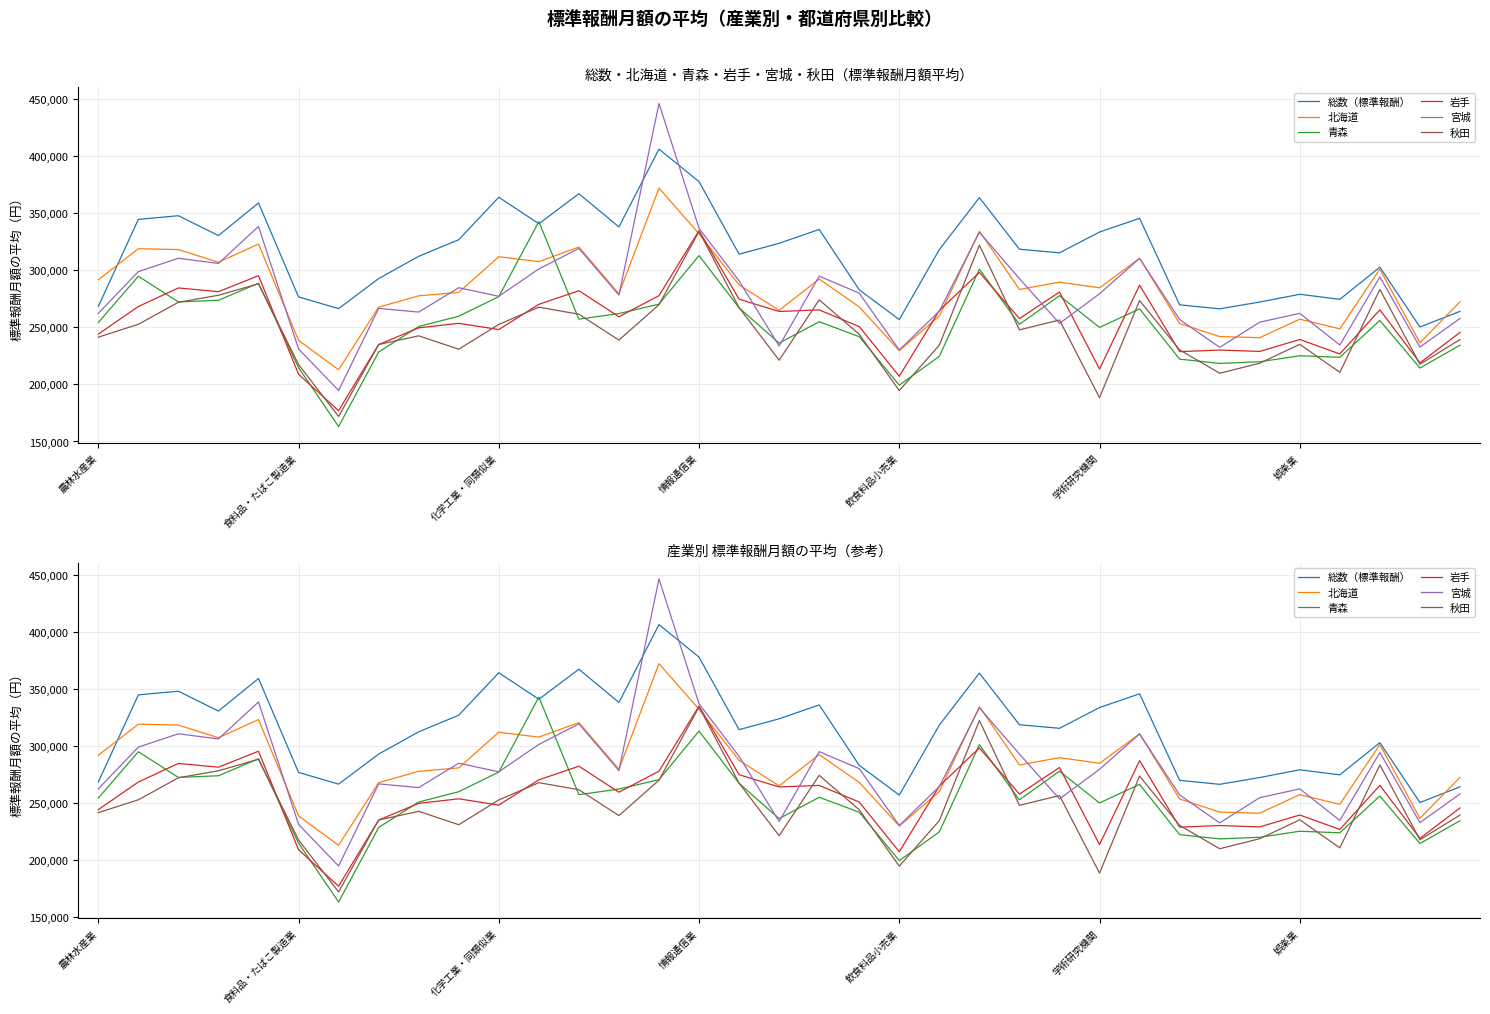

Where is 宮城 nearest to the value 320497?

12